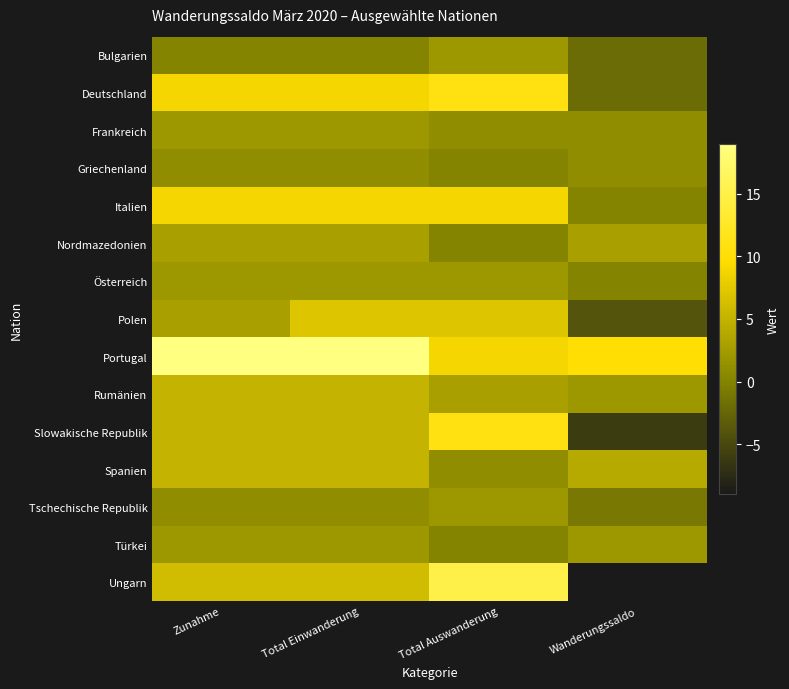

At which category is the sum across all series the highest?

Total Einwanderung